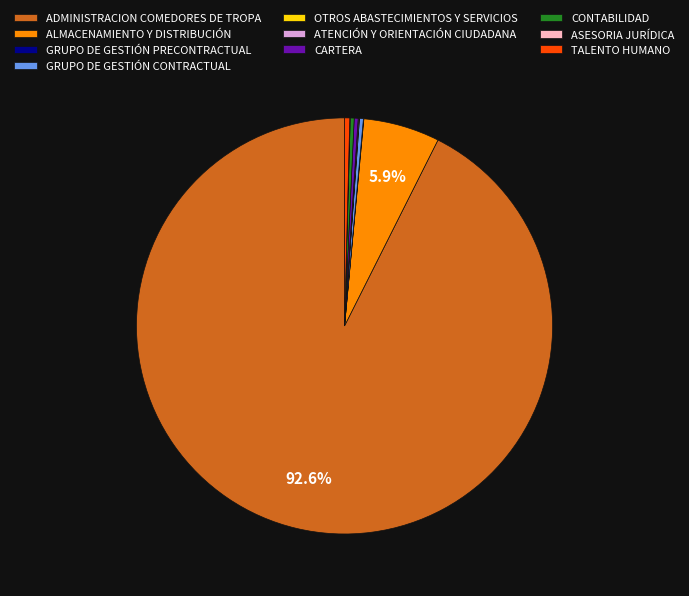

Does any single category account for the majority?

Yes